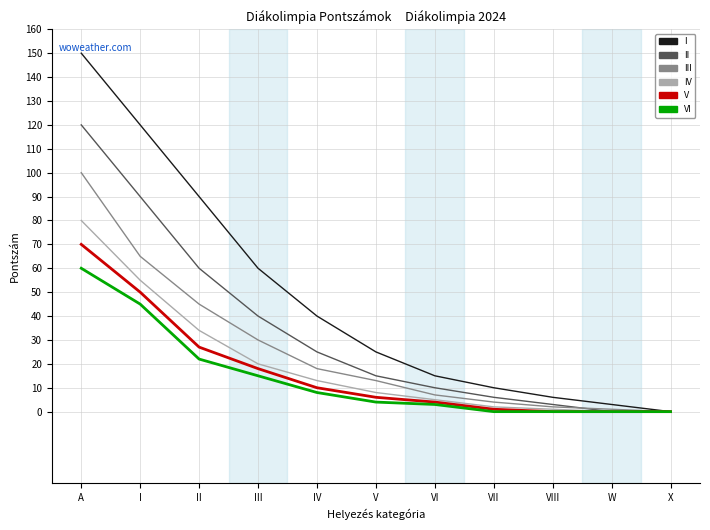

At which label is VI closest to 30?

II